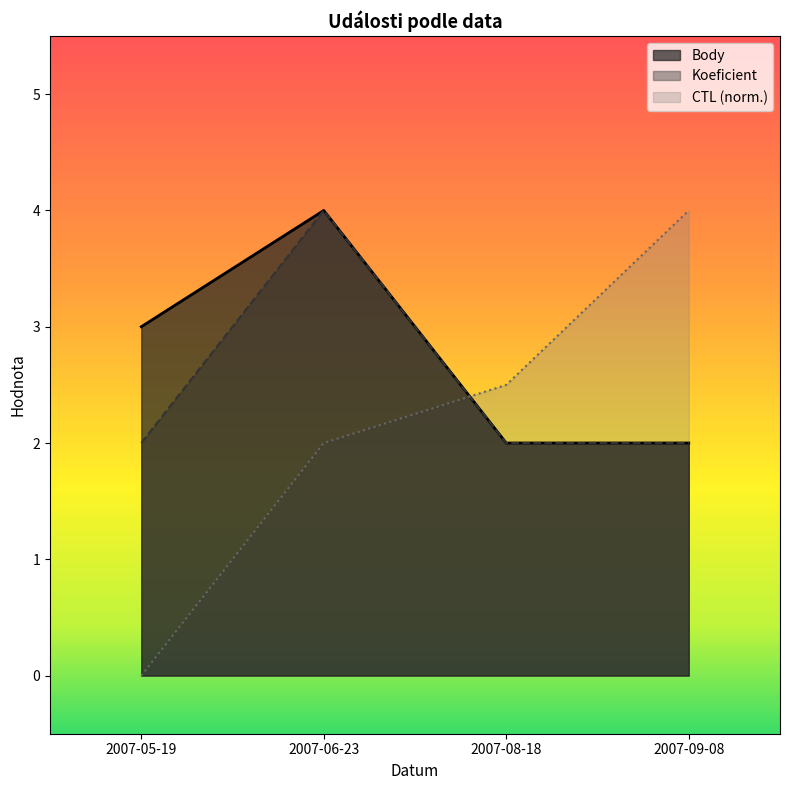

At which category does the chart reach its peak across all series?

2007-06-23